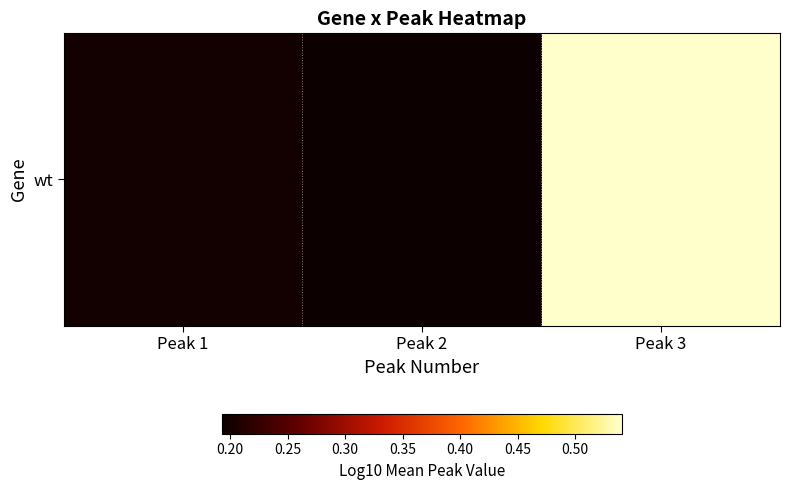

At which label is the value closest to 0?

Peak 2